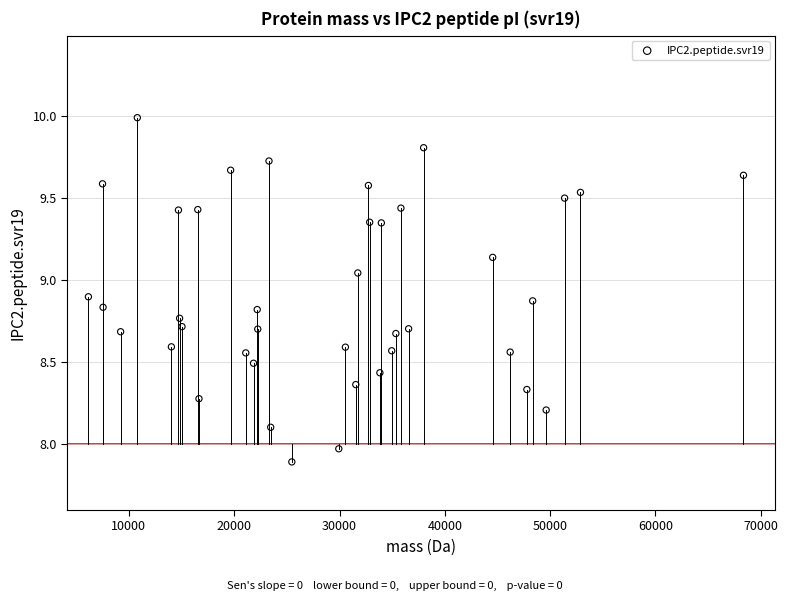

What is the range of Y values (max minus min)?

2.1